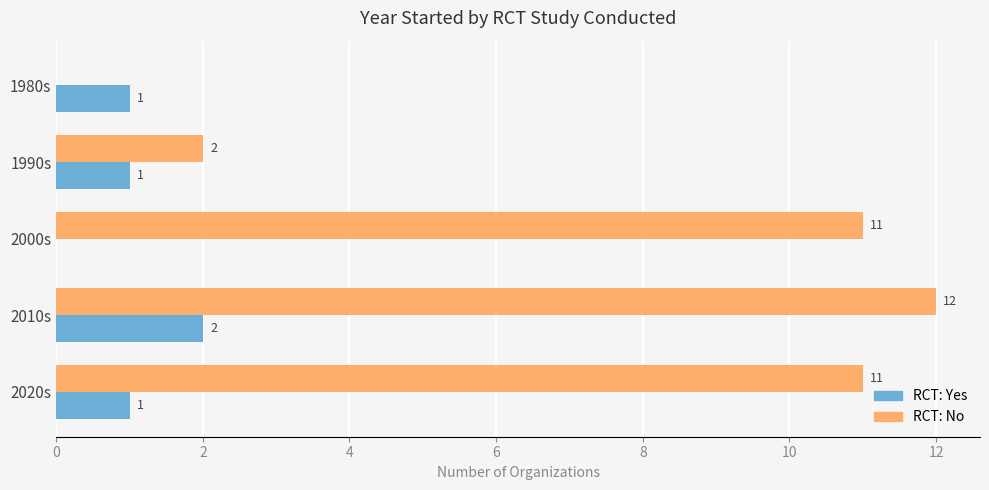

Which series changed the most between 1980s and 2010s?

RCT: No